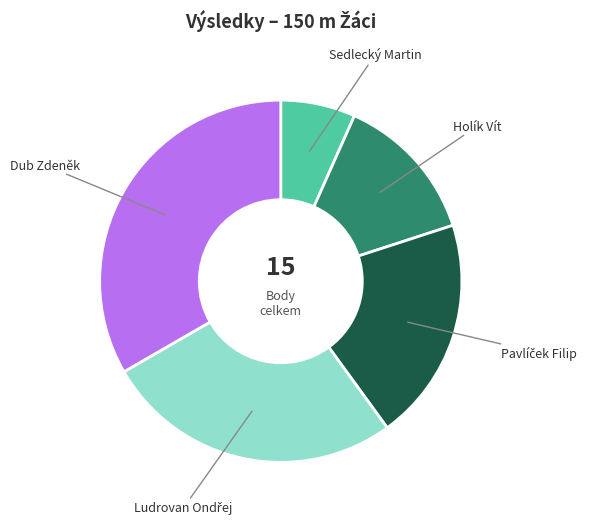

Count the number of slices in the pie.

5